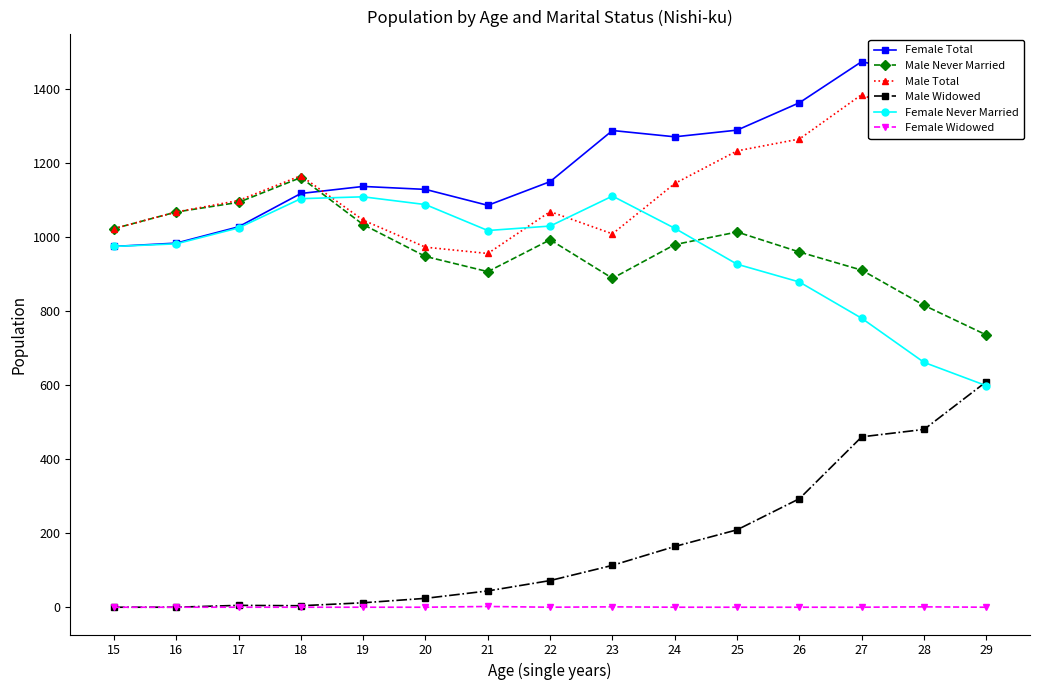

The value of Male Total at 26 is 516. True or false?

False